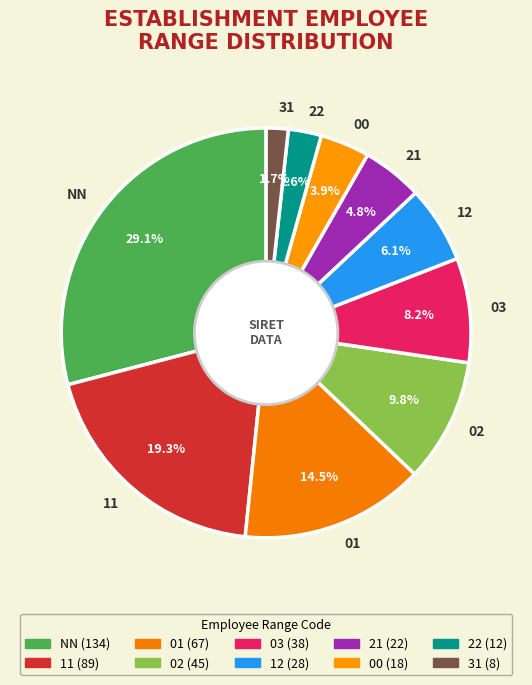

To the nearest percent, what is the average slice percentage?

10%